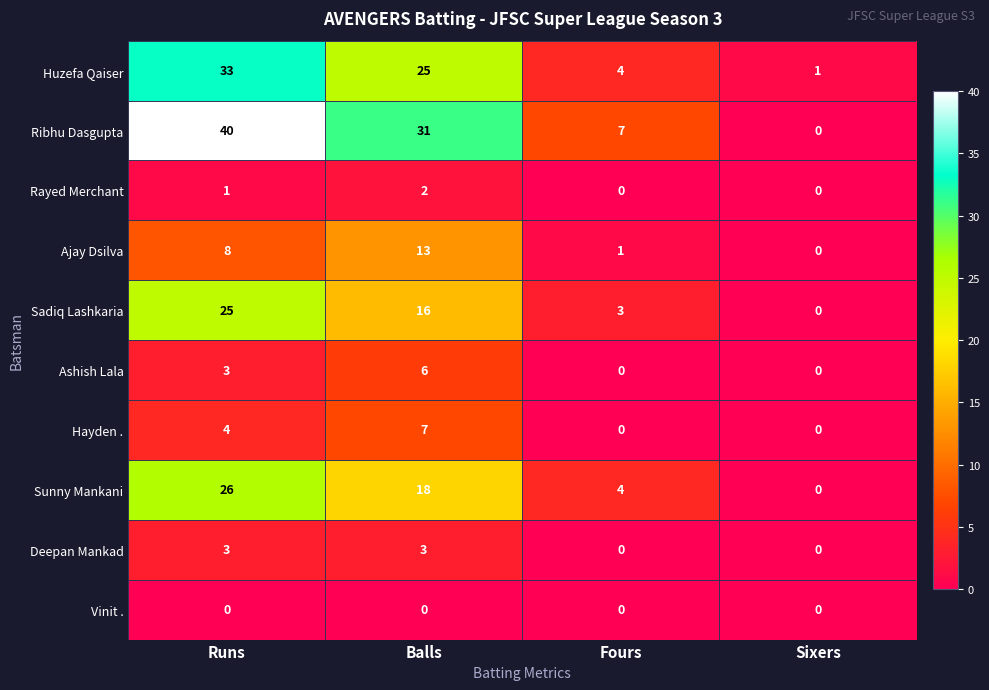

True or false: Sadiq Lashkaria has a value of 16 at Balls.

True